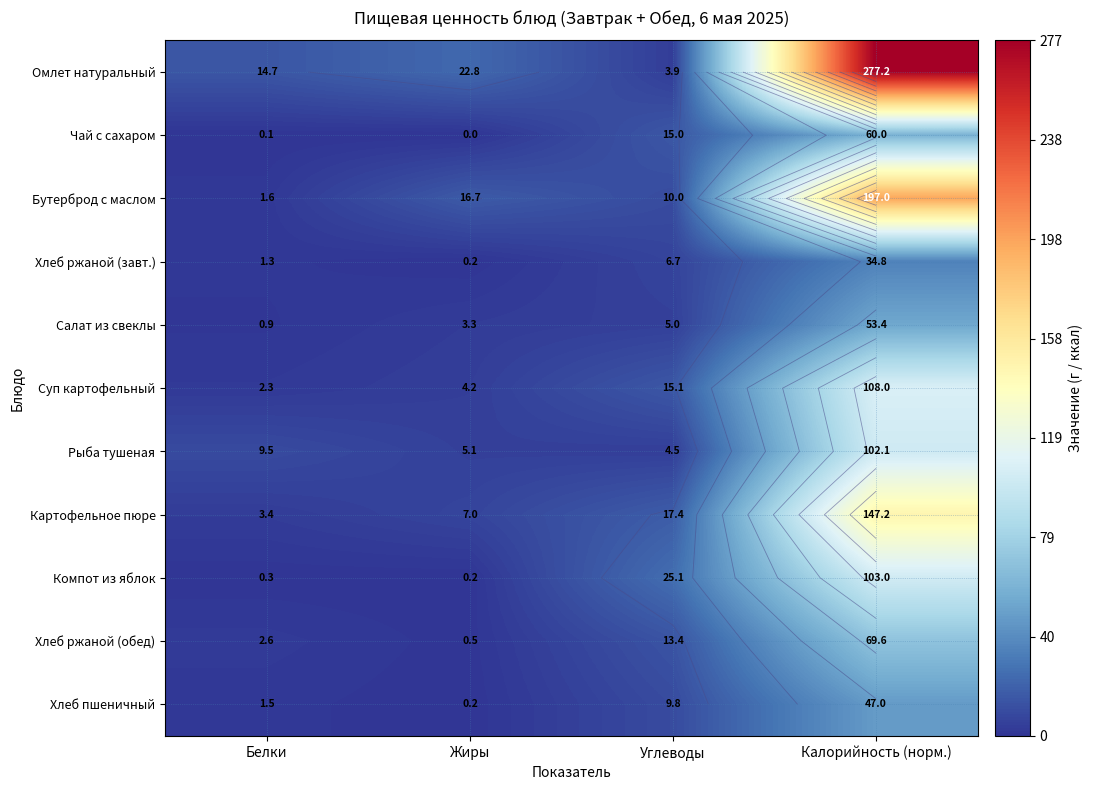

True or false: Рыба тушеная has a value of 2.7 at Углеводы.

False